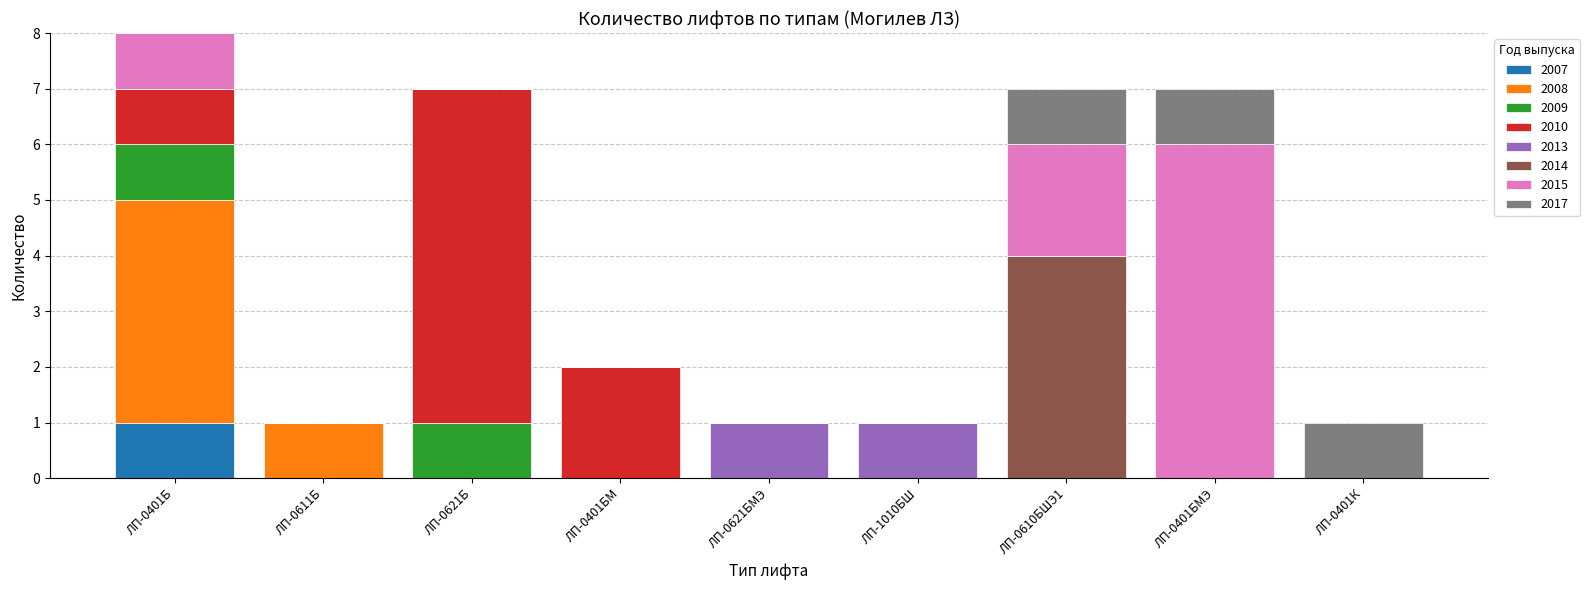

The value of 2007 at ЛП-0401К is -1. True or false?

False